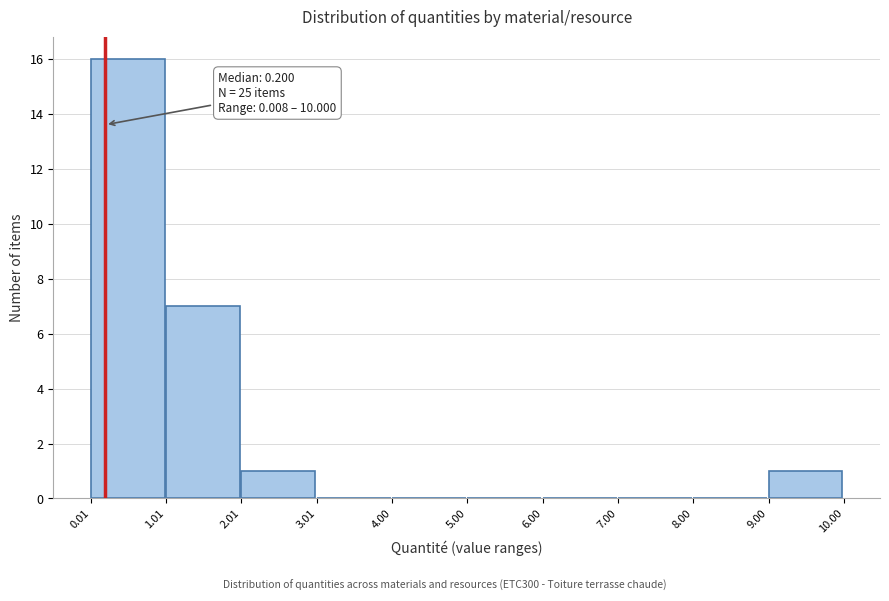

Over which range of the x-axis is the bar tallest?

0.01 to 1.01